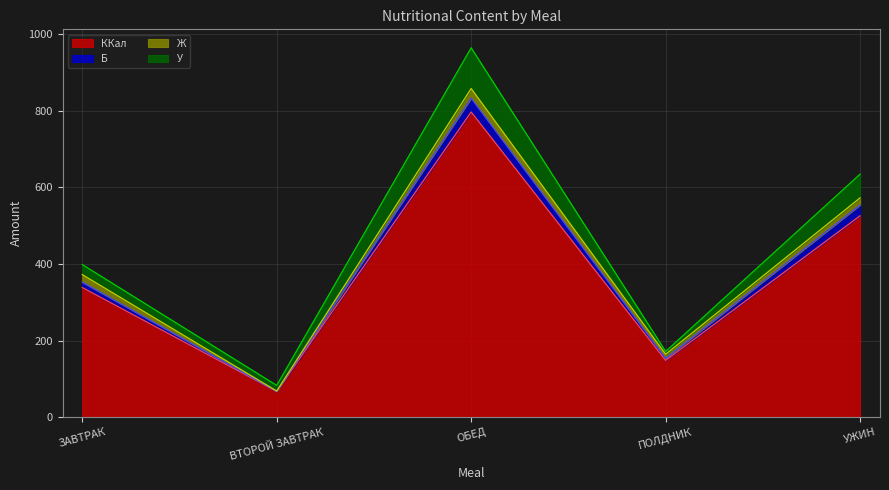

How many data points does each series have?

5